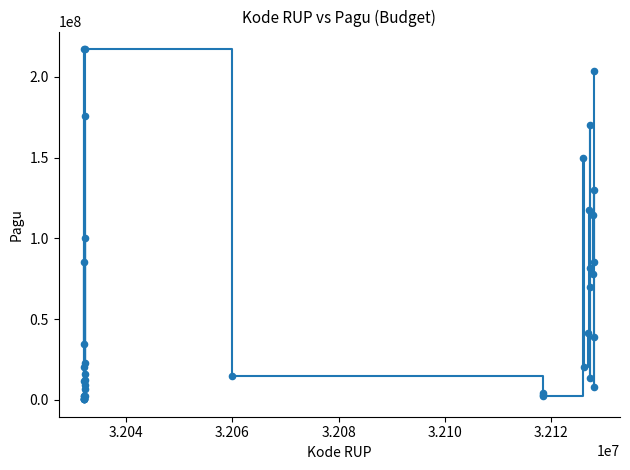

What is the greatest value displayed?

217260000